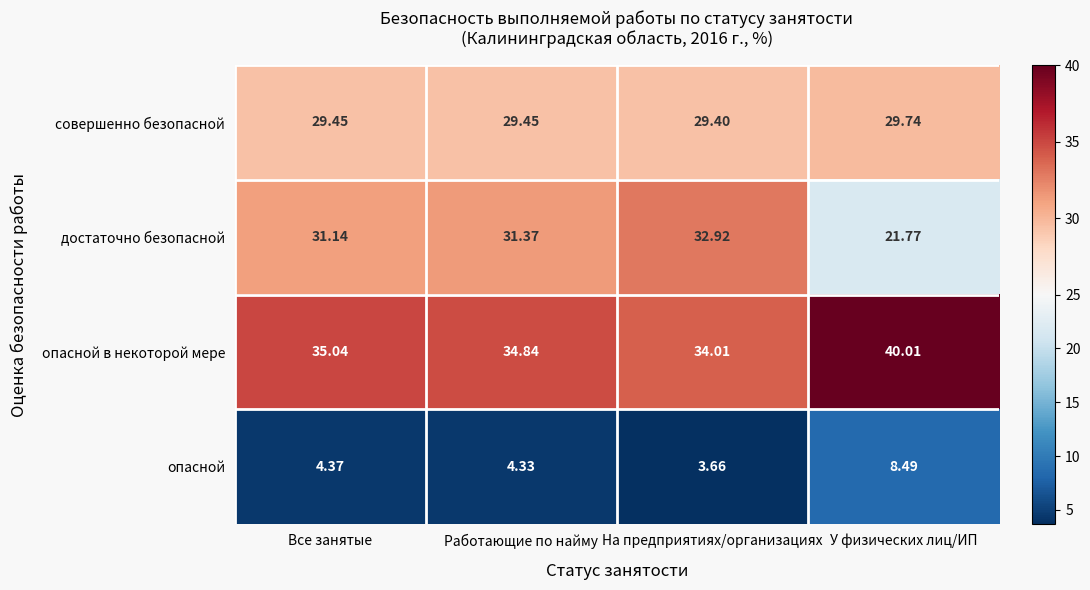

At Все занятые, list the series in order from largest to smallest.

опасной в некоторой мере, достаточно безопасной, совершенно безопасной, опасной